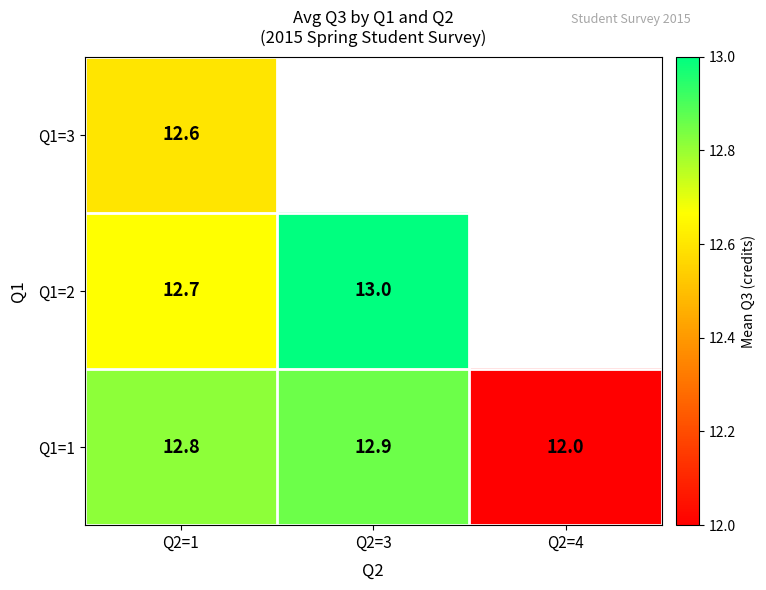

The Q1=1 series shows 3.3 at Q2=3. True or false?

False